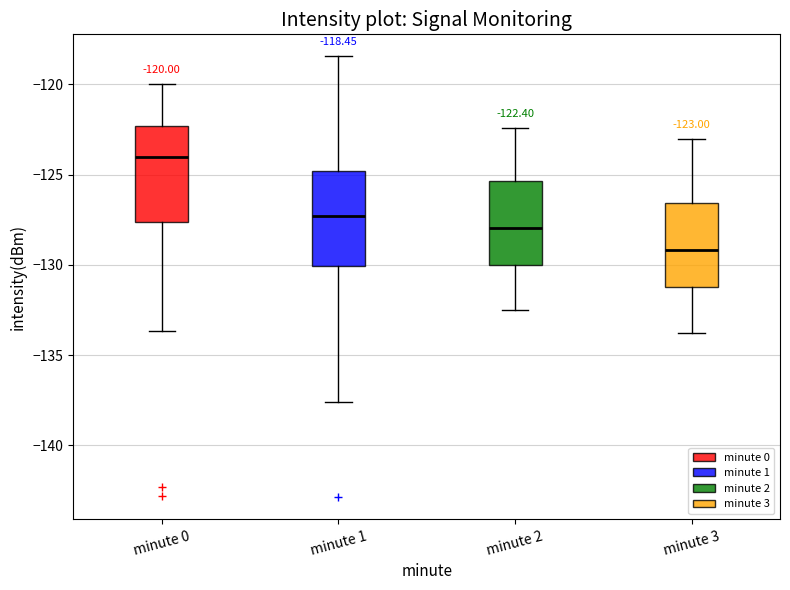

Which box has the lowest median line?

minute 3